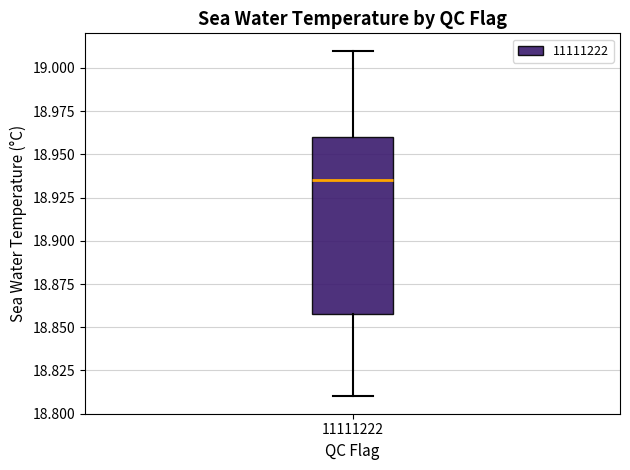

Read this box plot against the y-axis: the position of the median line, the range covered by the box, and the ends of both whiskers. The values are not printed on the chart, so give them approximately, as read against the axis.

median 18.935, box 18.860 to 18.960, whiskers 18.810 to 19.010